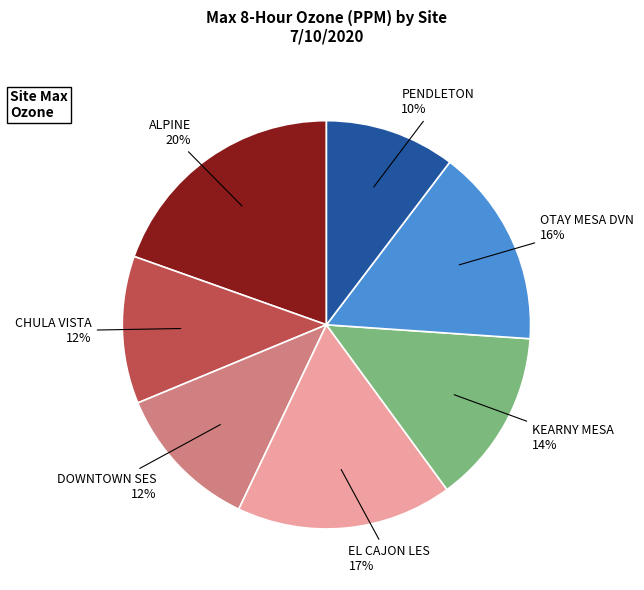

Is there a majority slice in this chart?

No